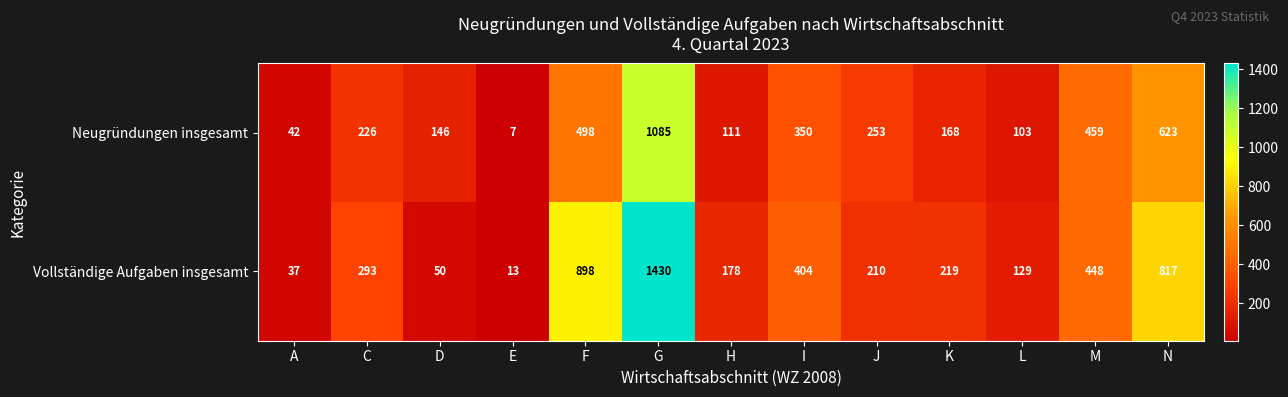

How many data points in Vollständige Aufgaben insgesamt are less than 219?

6